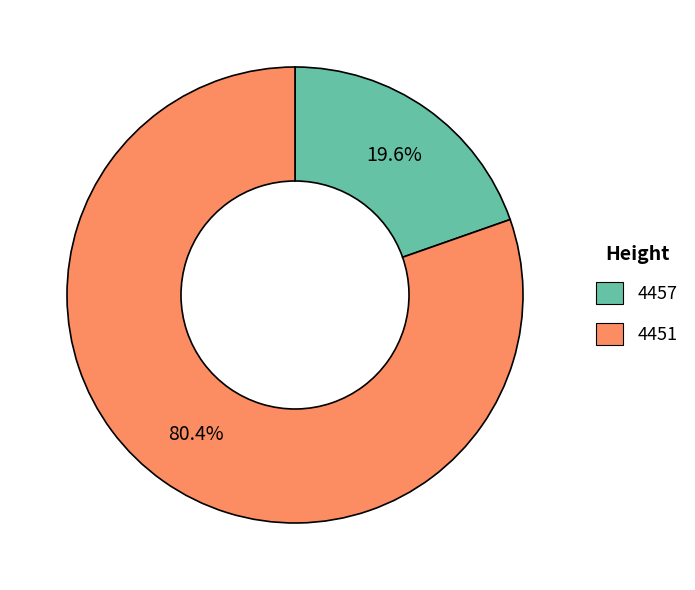

Is it true that 4451 is 70% of the pie?

False